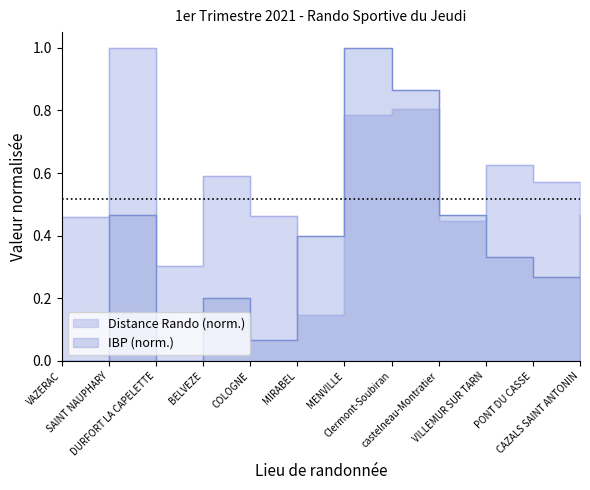

What position from the right is COLOGNE?

8